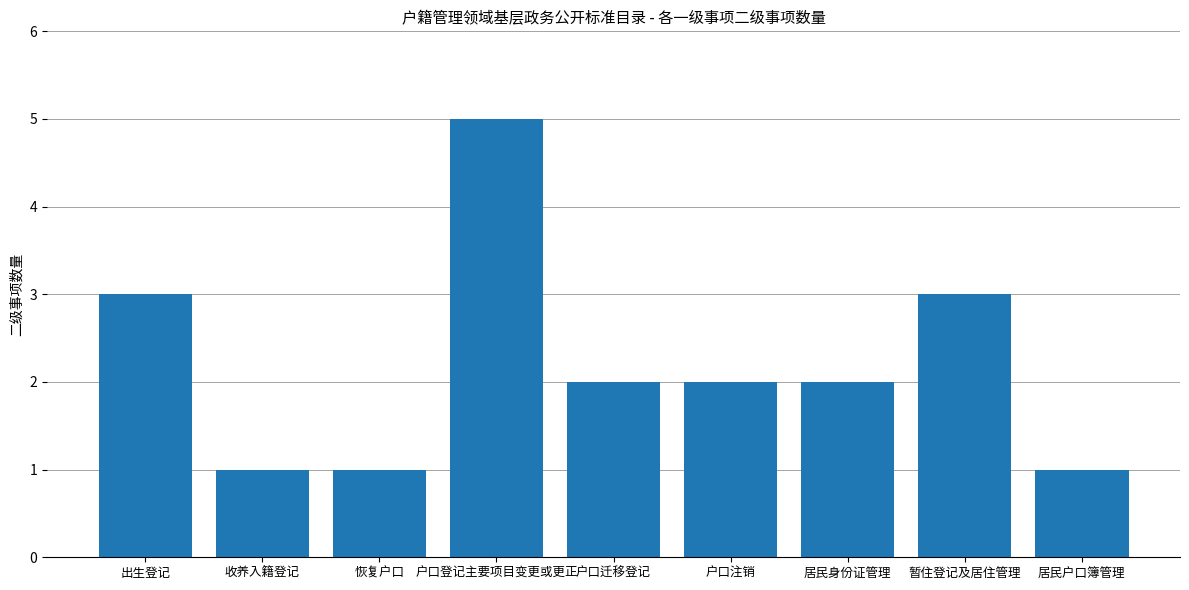

Reading left to right, list all the values displayed in this chart.

3	1	1	5	2	2	2	3	1